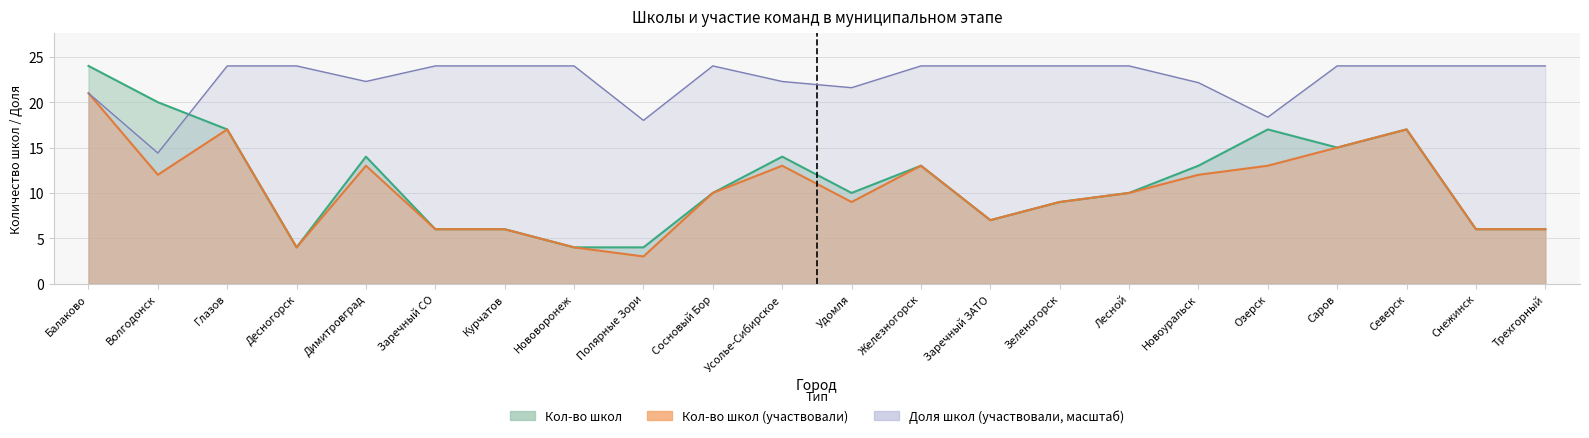

Which series has the largest total across all categories?

Доля школ (участвовали)